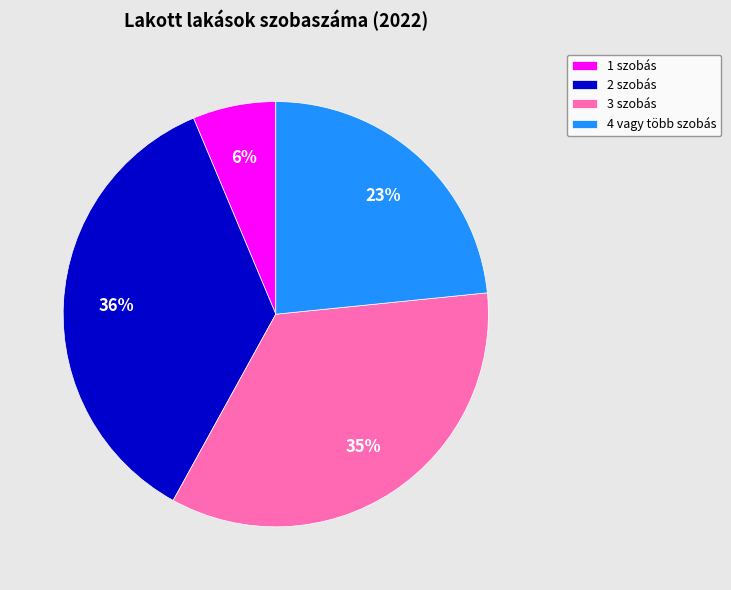

How many segments does this pie chart have?

4